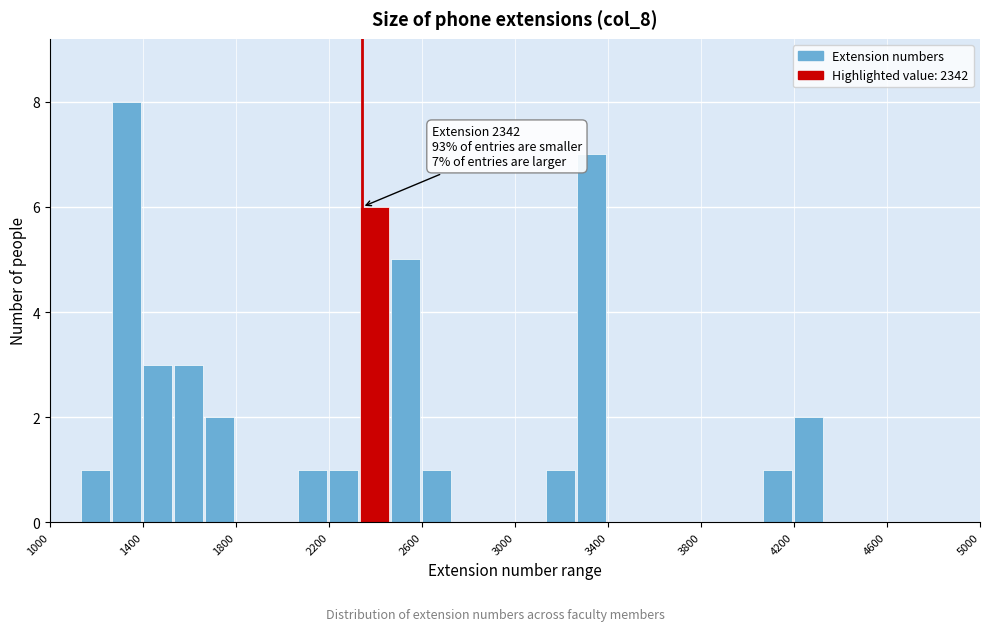

Around what value on the x-axis is the tallest bar? Give the approximate position of its centre, as read against the axis.

1350